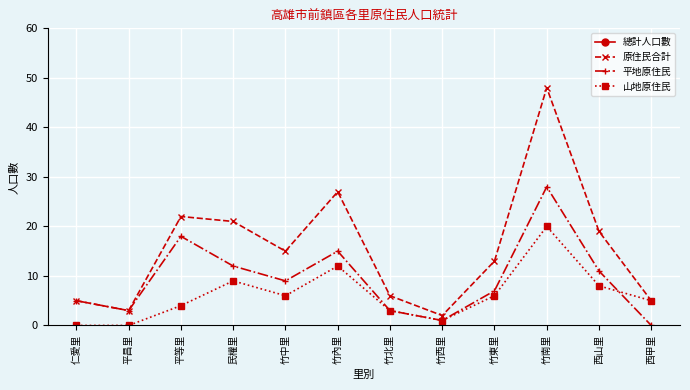

Where is 總計人口數 nearest to the value 4537?

竹西里